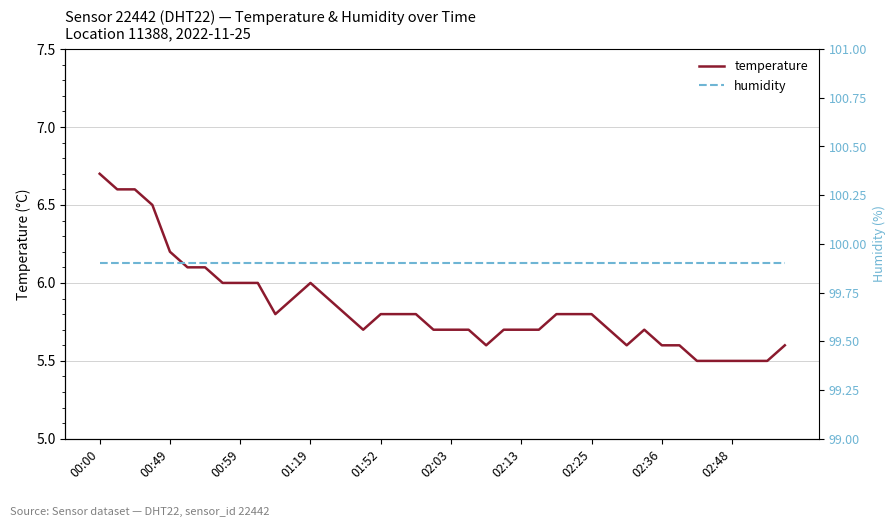

What is the average value of the humidity series?

99.9